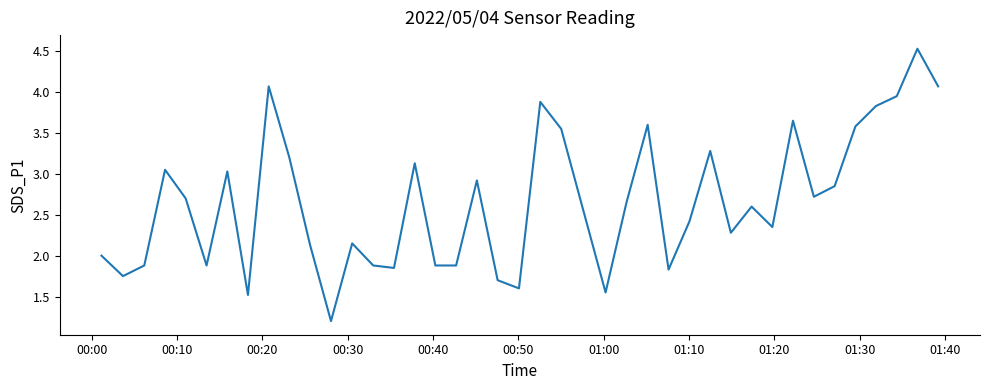

What is the greatest value displayed?

4.5